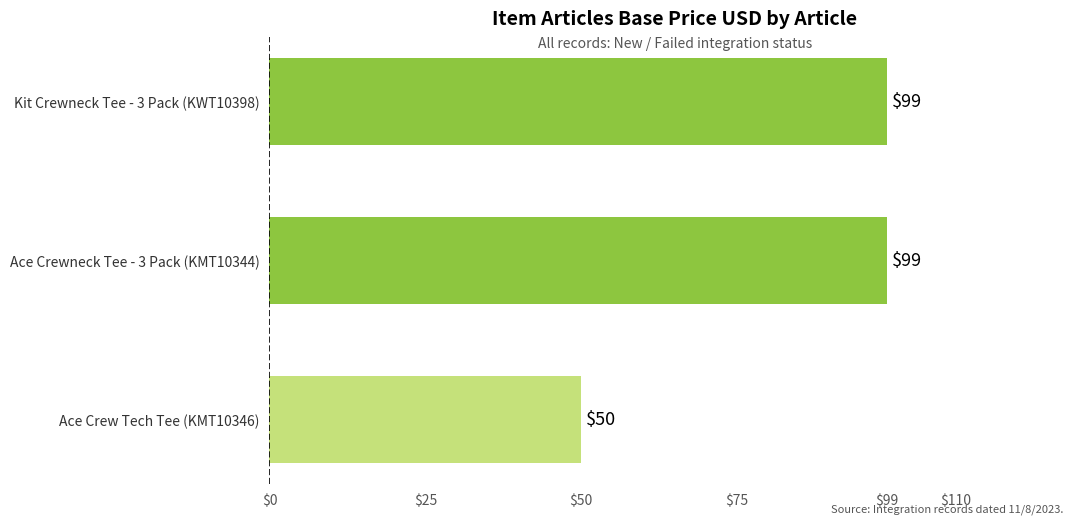

What is the sum of all values?

248